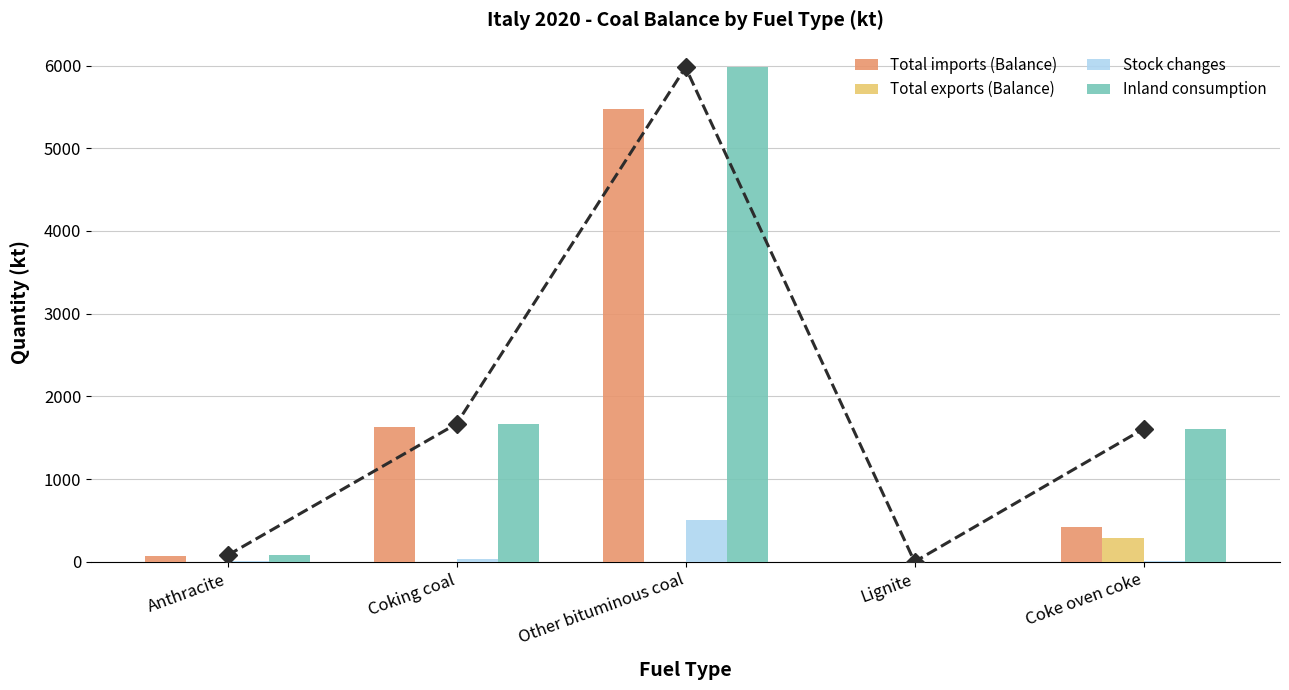

What is the label of the 3rd bar from the right?

Other bituminous coal